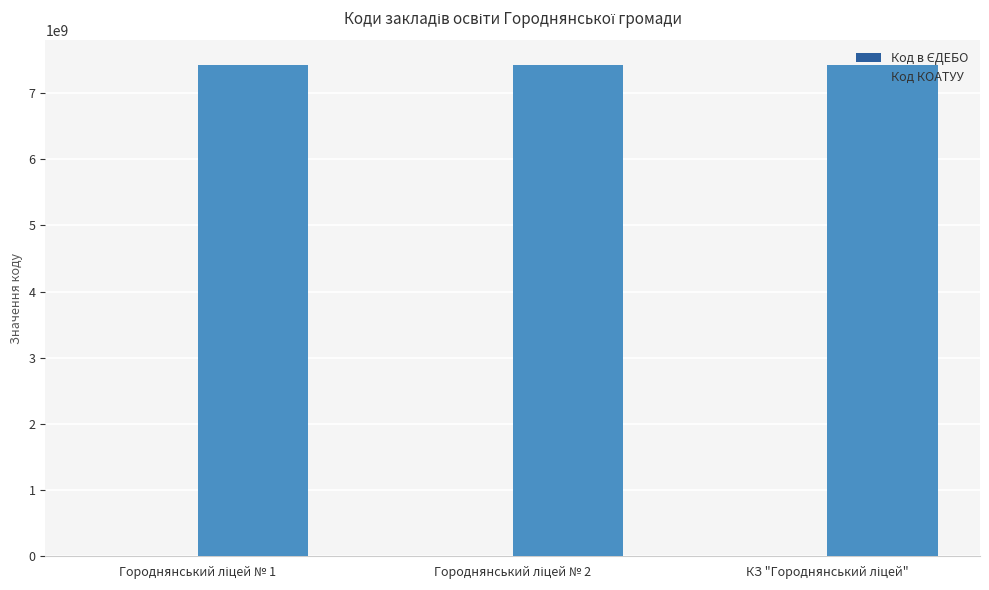

Count the Код в ЄДЕБО values in the range 138468 to 144122.

3